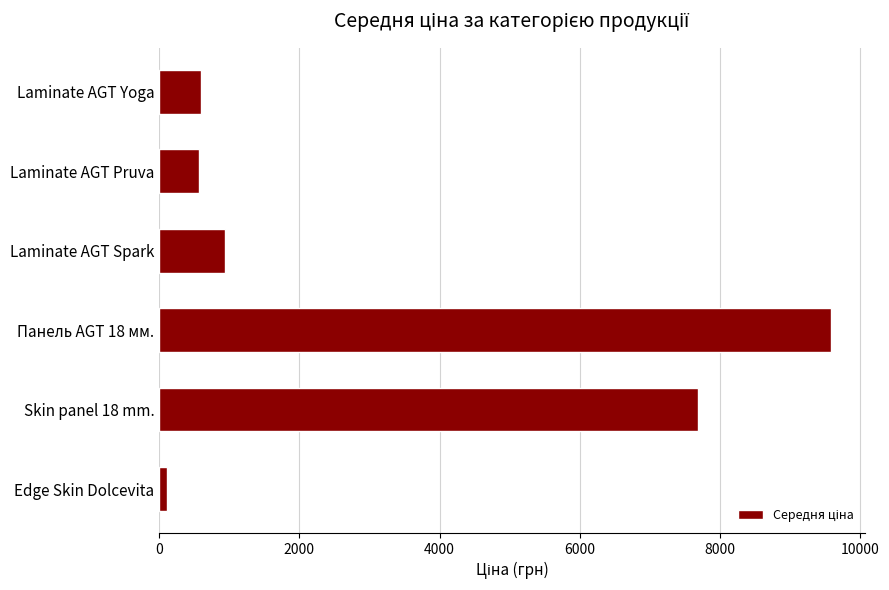

The value at Laminate AGT Yoga is 596.5. True or false?

True